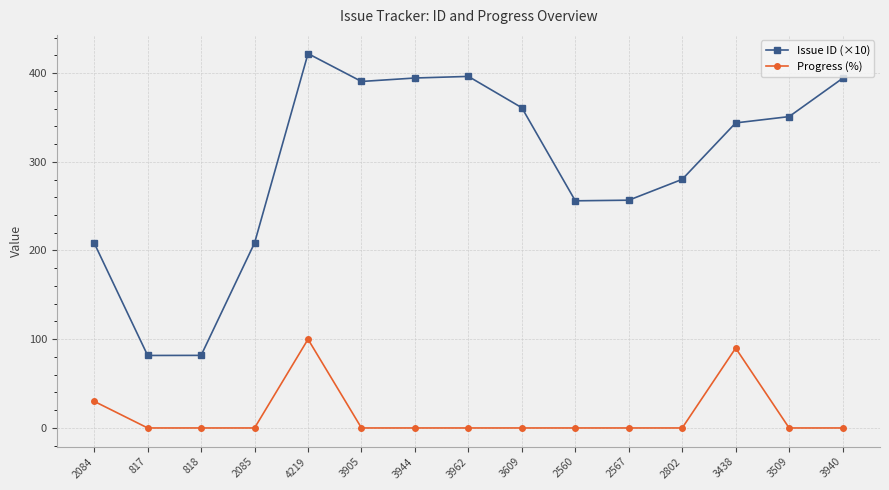

True or false: Issue ID (×10) and Progress (%) intersect in this chart.

False